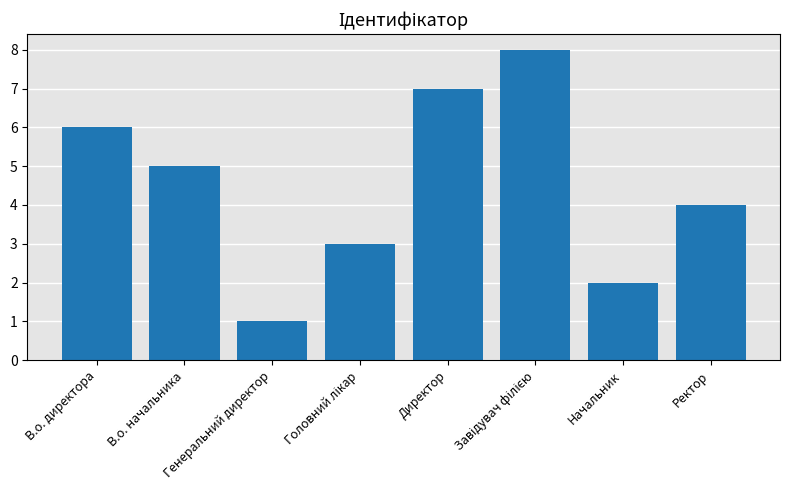

Does the chart contain stacked bars?

No